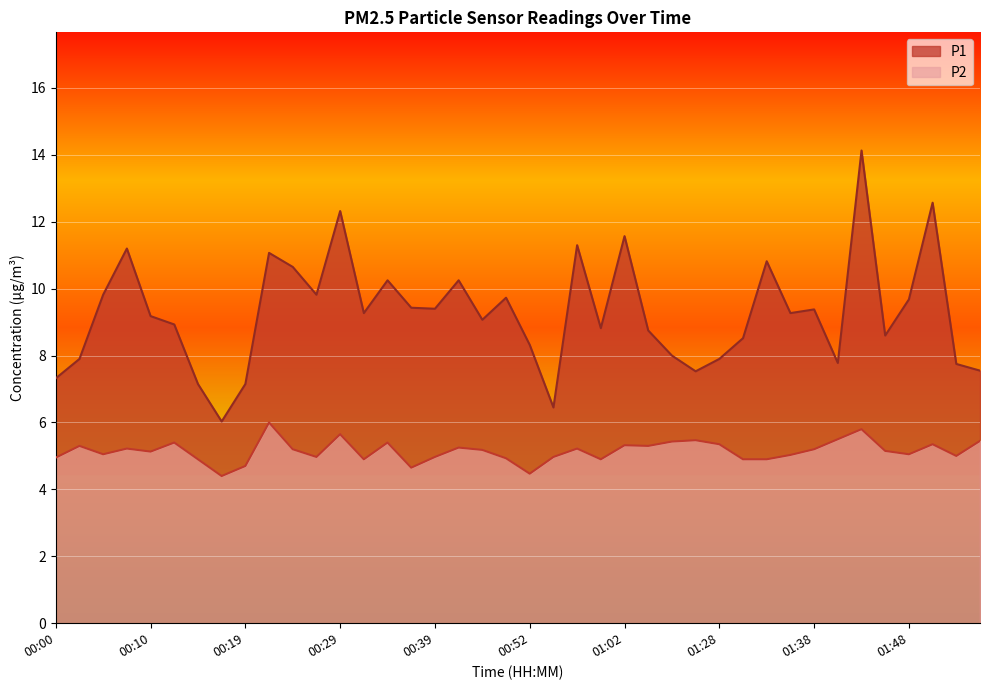

How many data points in P2 are above 5?

25